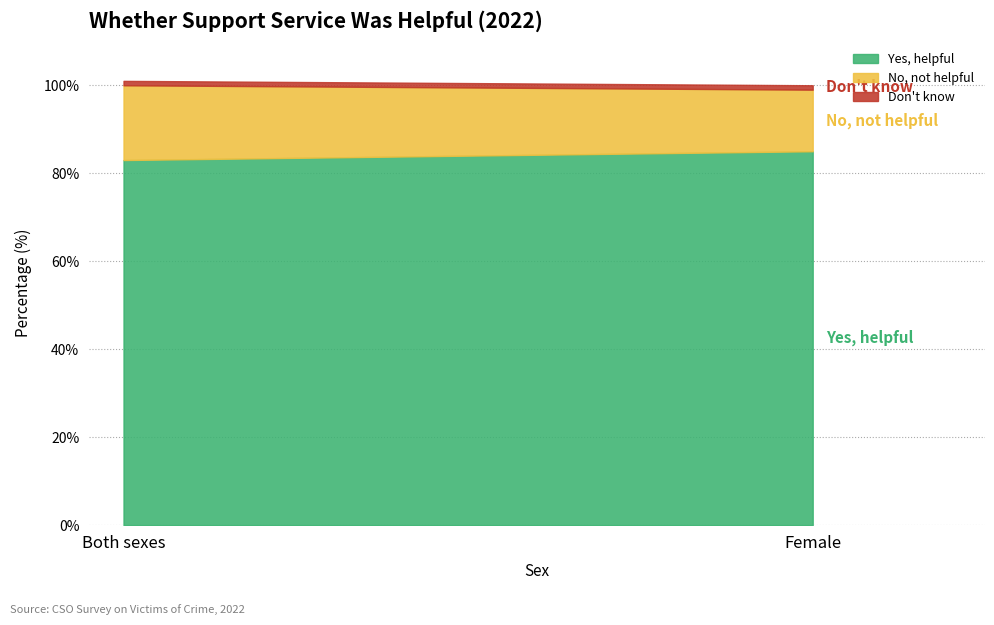

Rank the categories by No, not helpful value from highest to lowest.

Both sexes, Female